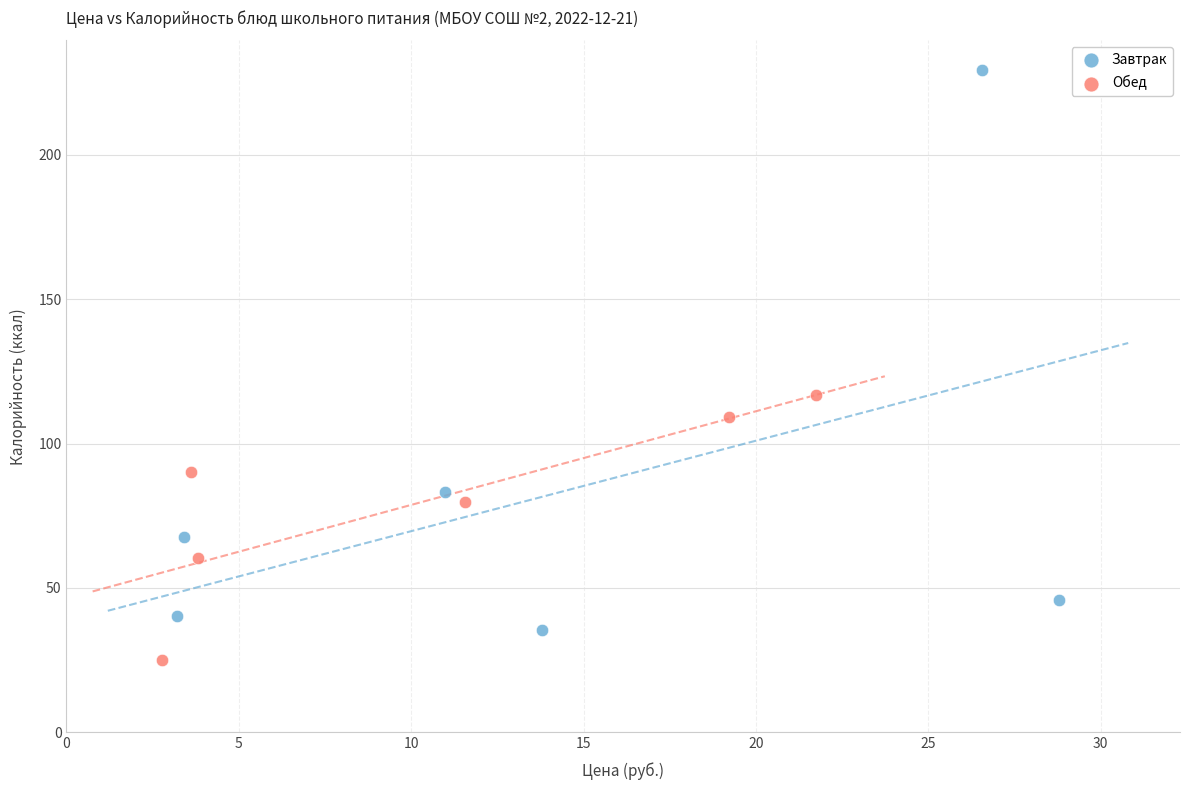

Which series has the widest spread of Y values?

Завтрак